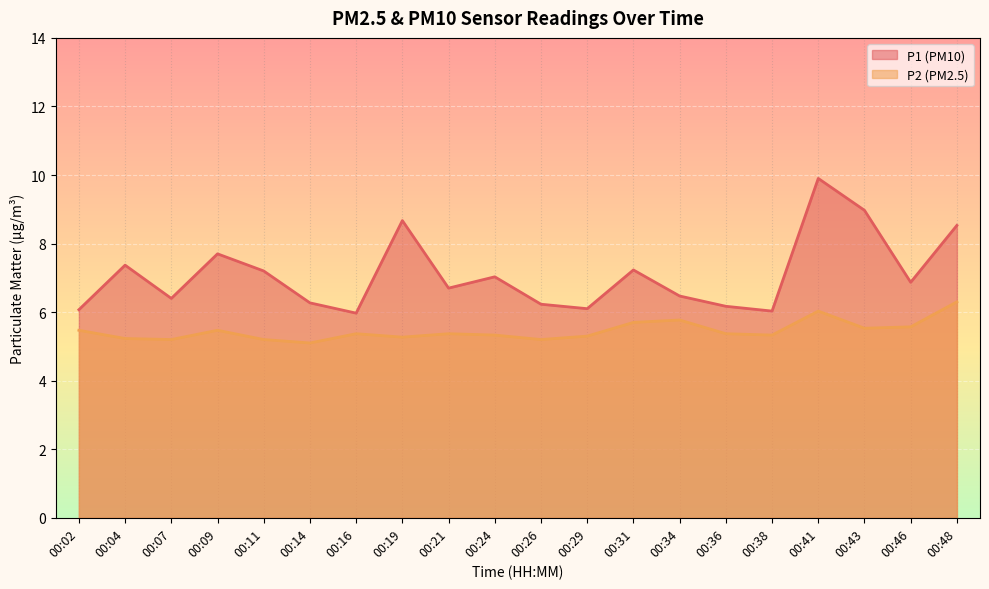

Reading right to left, extract all data points from this chart.

P1: 00:48=8.5	00:46=6.9	00:43=9.0	00:41=9.9	00:38=6.0	00:36=6.2	00:34=6.5	00:31=7.2	00:29=6.1	00:26=6.2	00:24=7.0	00:21=6.7	00:19=8.7	00:16=6.0	00:14=6.3	00:11=7.2	00:09=7.7	00:07=6.4	00:04=7.4	00:02=6.1
P2: 00:48=6.3	00:46=5.6	00:43=5.5	00:41=6.0	00:38=5.3	00:36=5.4	00:34=5.8	00:31=5.7	00:29=5.3	00:26=5.2	00:24=5.3	00:21=5.4	00:19=5.3	00:16=5.4	00:14=5.1	00:11=5.2	00:09=5.5	00:07=5.2	00:04=5.2	00:02=5.5